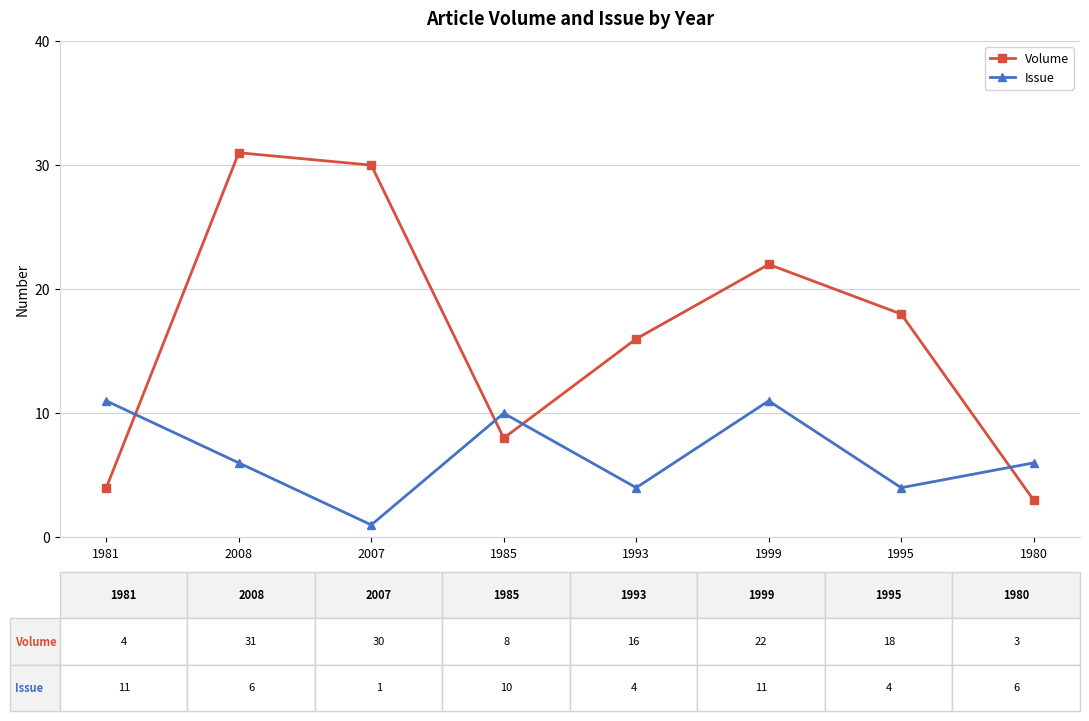

Count the Issue values in the range 4 to 11.

7